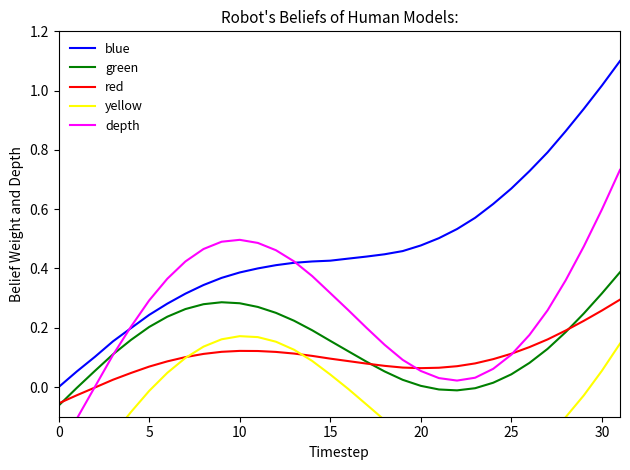

True or false: blue and green cross at least once.

False